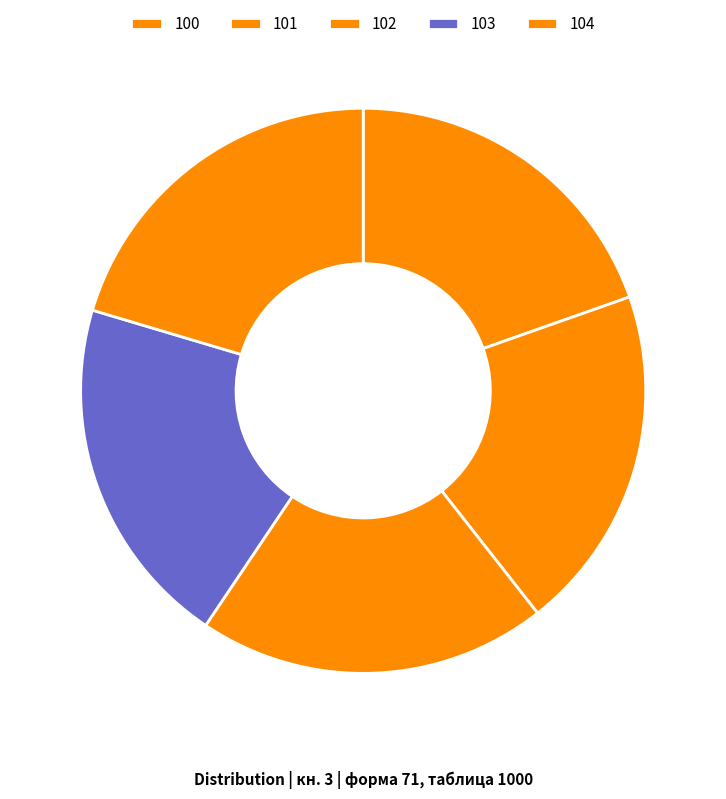

How many segments does this pie chart have?

5